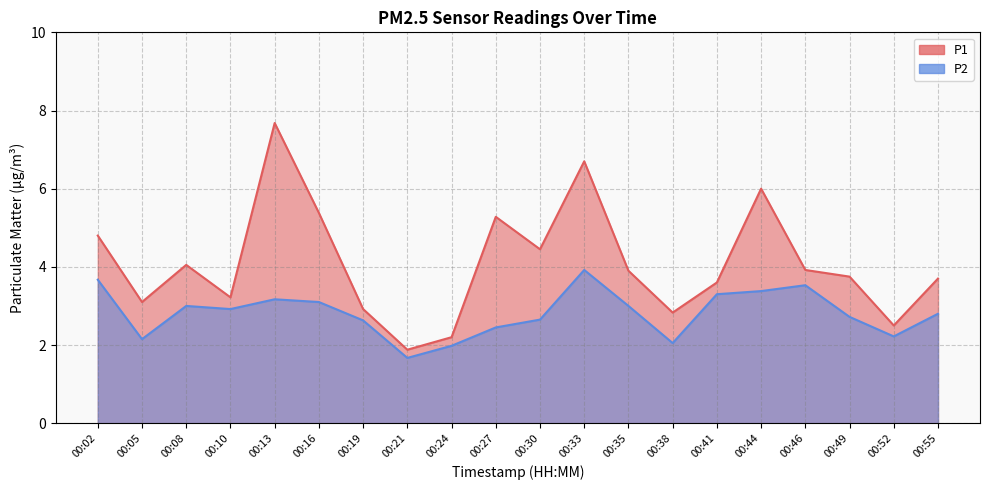

List the labels in order of P2 value, largest first.

00:33, 00:02, 00:46, 00:44, 00:41, 00:13, 00:16, 00:08, 00:35, 00:10, 00:55, 00:49, 00:30, 00:19, 00:27, 00:52, 00:05, 00:38, 00:24, 00:21